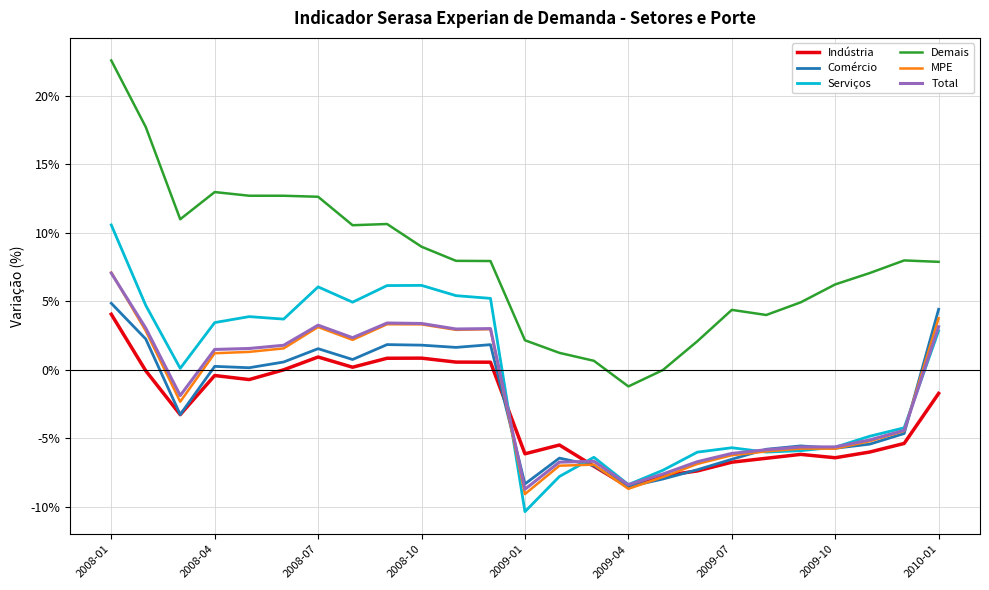

What are all the series names shown in the legend?

Indústria, Comércio, Serviços, Demais, MPE, Total